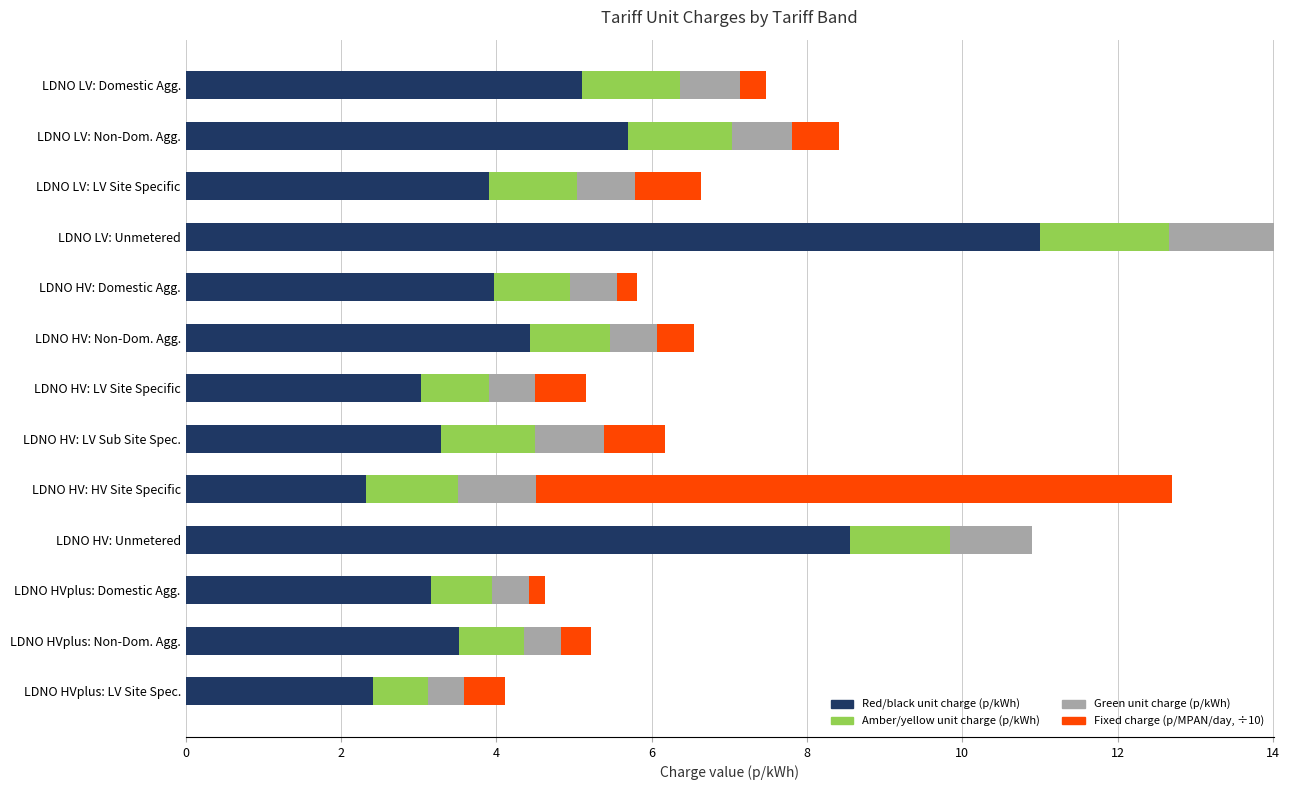

At which category is the sum across all series the highest?

LDNO LV: Unmetered